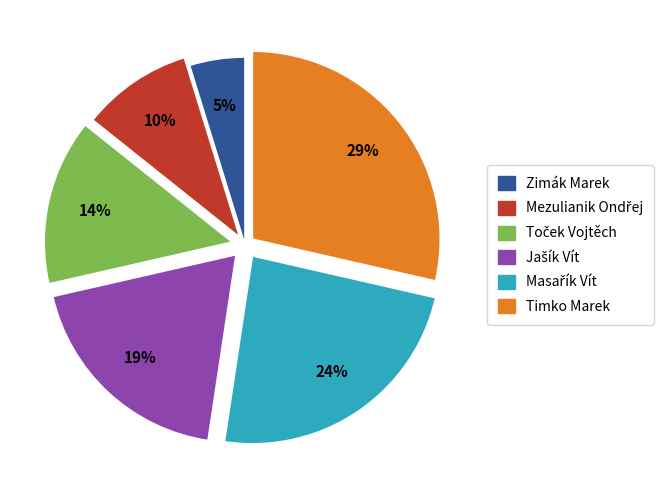

Is there any slice that represents more than half of the pie?

No